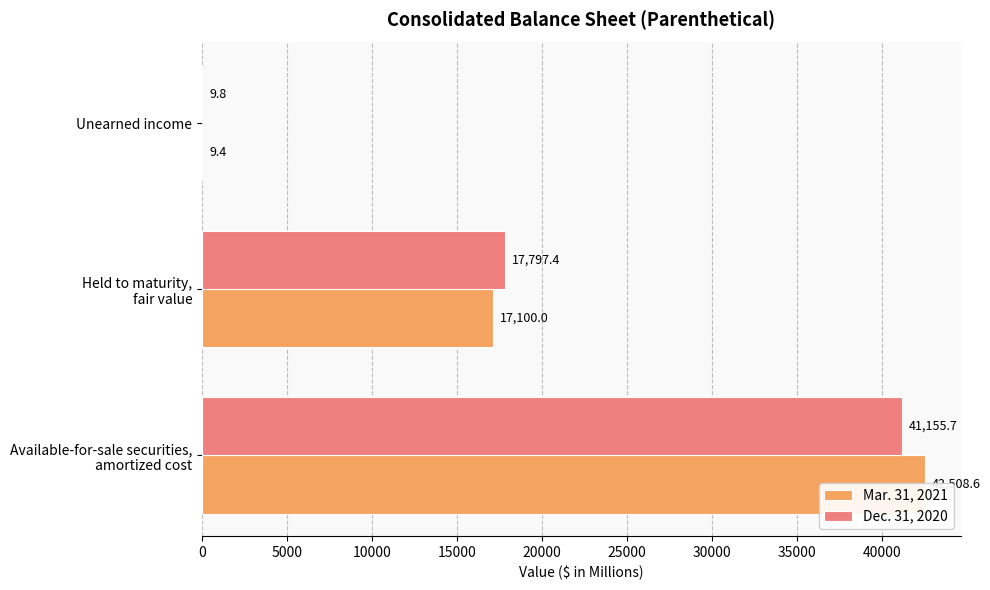

Reading left to right, what are all the values shown in this chart?

Mar. 31, 2021: 42508.6	17100.0	9.4
Dec. 31, 2020: 41155.7	17797.4	9.8